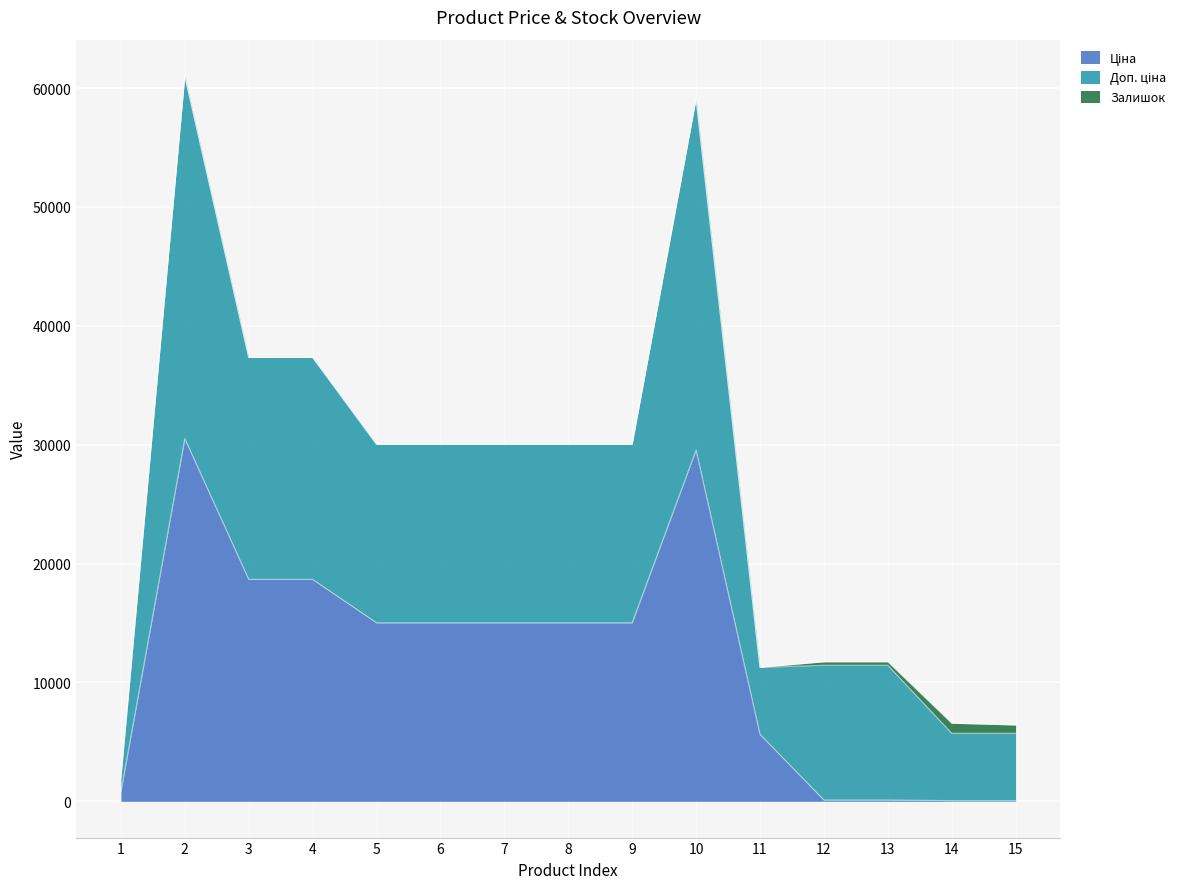

Reading left to right, list all the values displayed in this chart.

Ціна: 1=813.0	2=30512.3	3=18671.5	4=18671.5	5=15019.2	6=15019.2	7=15019.2	8=15019.2	9=15019.2	10=29548.9	11=5636.0	12=113.3	13=113.3	14=56.7	15=56.7
Доп. ціна: 1=1101.8	2=30512.3	3=18671.5	4=18671.5	5=15019.2	6=15019.2	7=15019.2	8=15019.2	9=15019.2	10=29548.9	11=5636.0	12=11334.0	13=11334.0	14=5667.0	15=5667.0
Залишок: 1=125.0	2=0.0	3=0.0	4=0.0	5=0.0	6=0.0	7=0.0	8=0.0	9=0.0	10=0.0	11=1.0	12=289.0	13=290.0	14=845.0	15=698.0